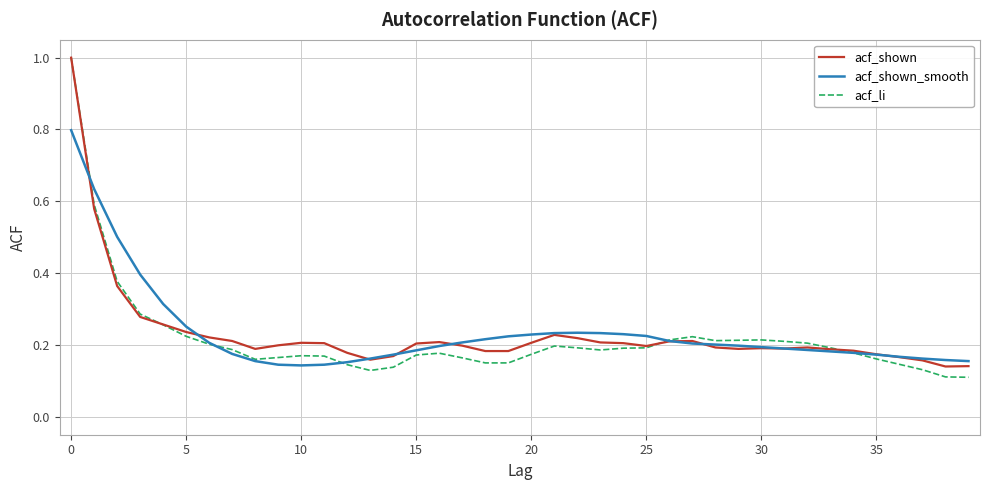

Which series has the widest spread of values?

acf_li